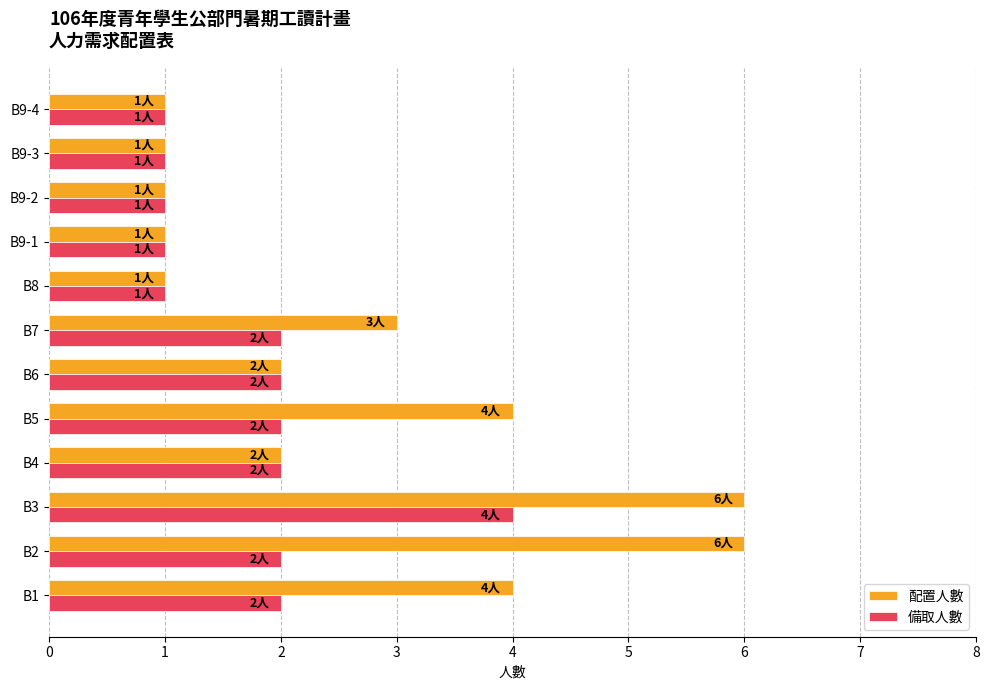

What is the difference between the maximum and minimum values in the 備取人數 series?

3